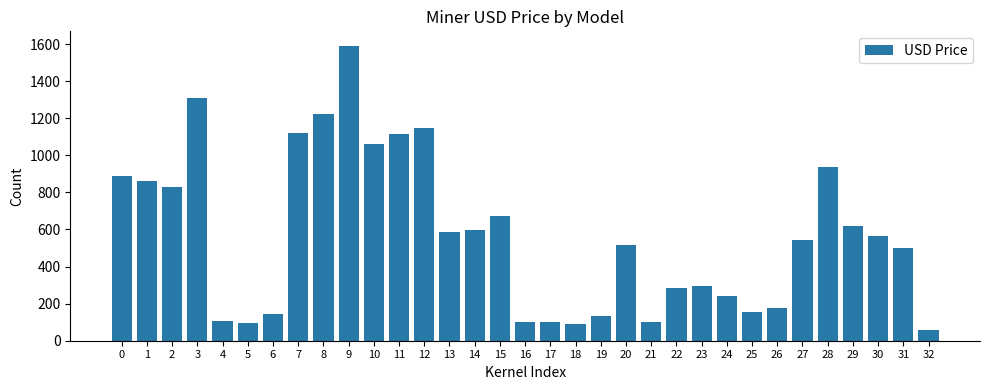

Where is the data nearest to the value 823?

2